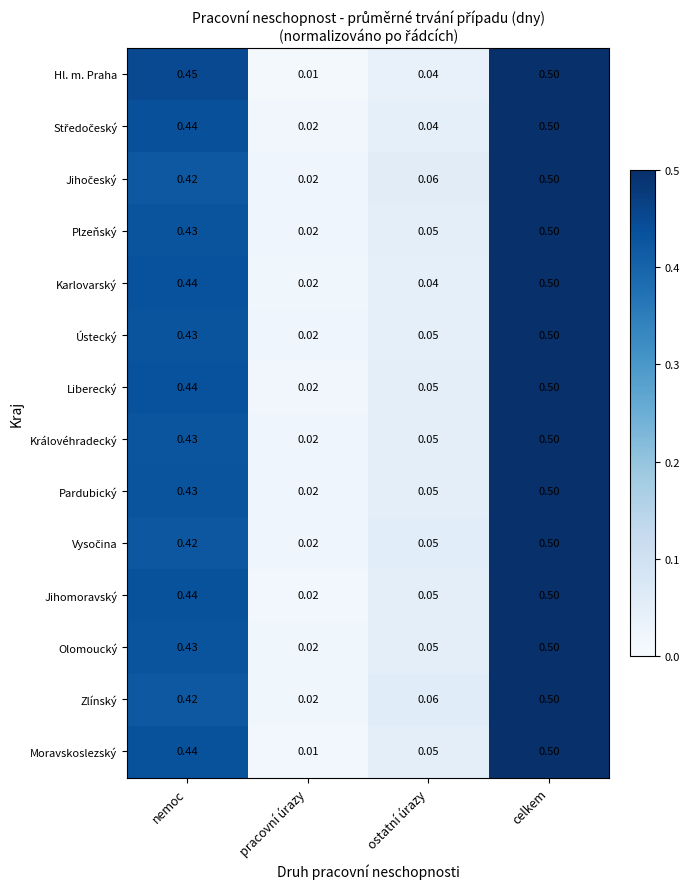

Is the value of Ústecký at nemoc greater than the value of Karlovarský at ostatní úrazy?

Yes